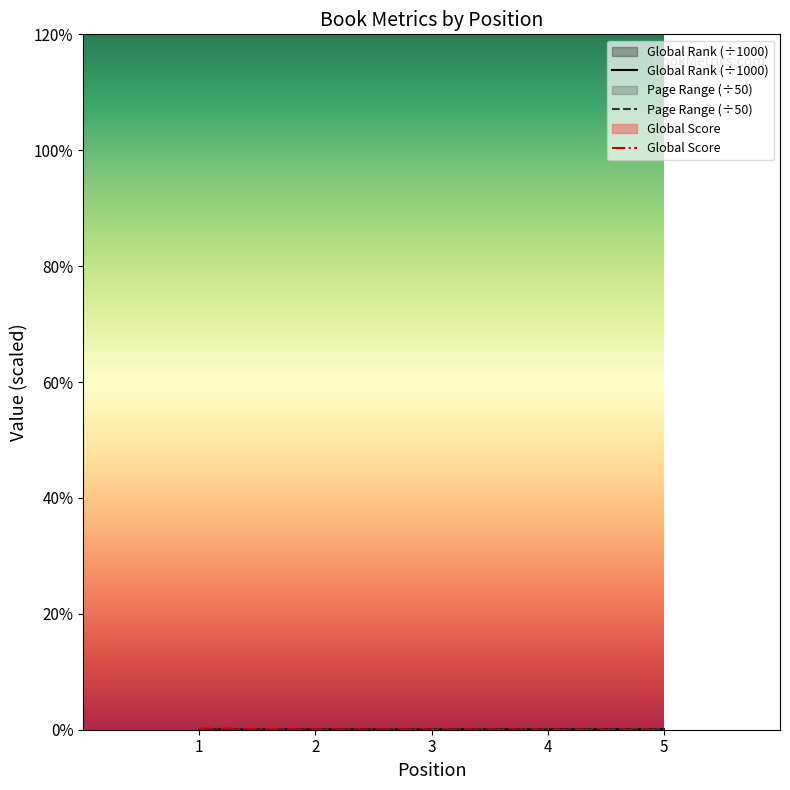

Which series has the largest total across all categories?

Global Rank